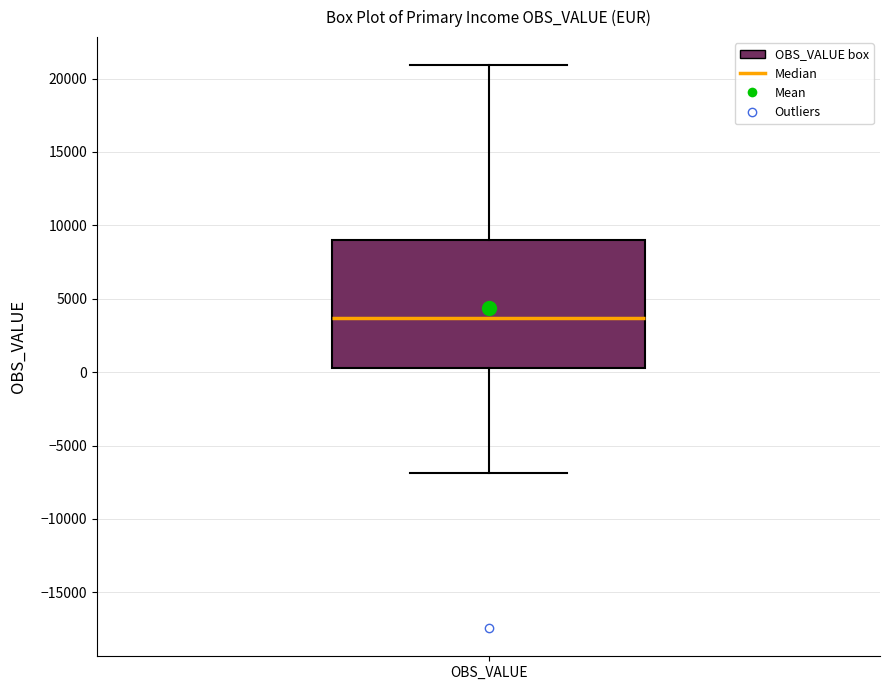

Where does the median line of the box for OBS_VALUE sit on the y-axis? The values are not printed on the chart, so give them approximately, as read against the axis.

3500